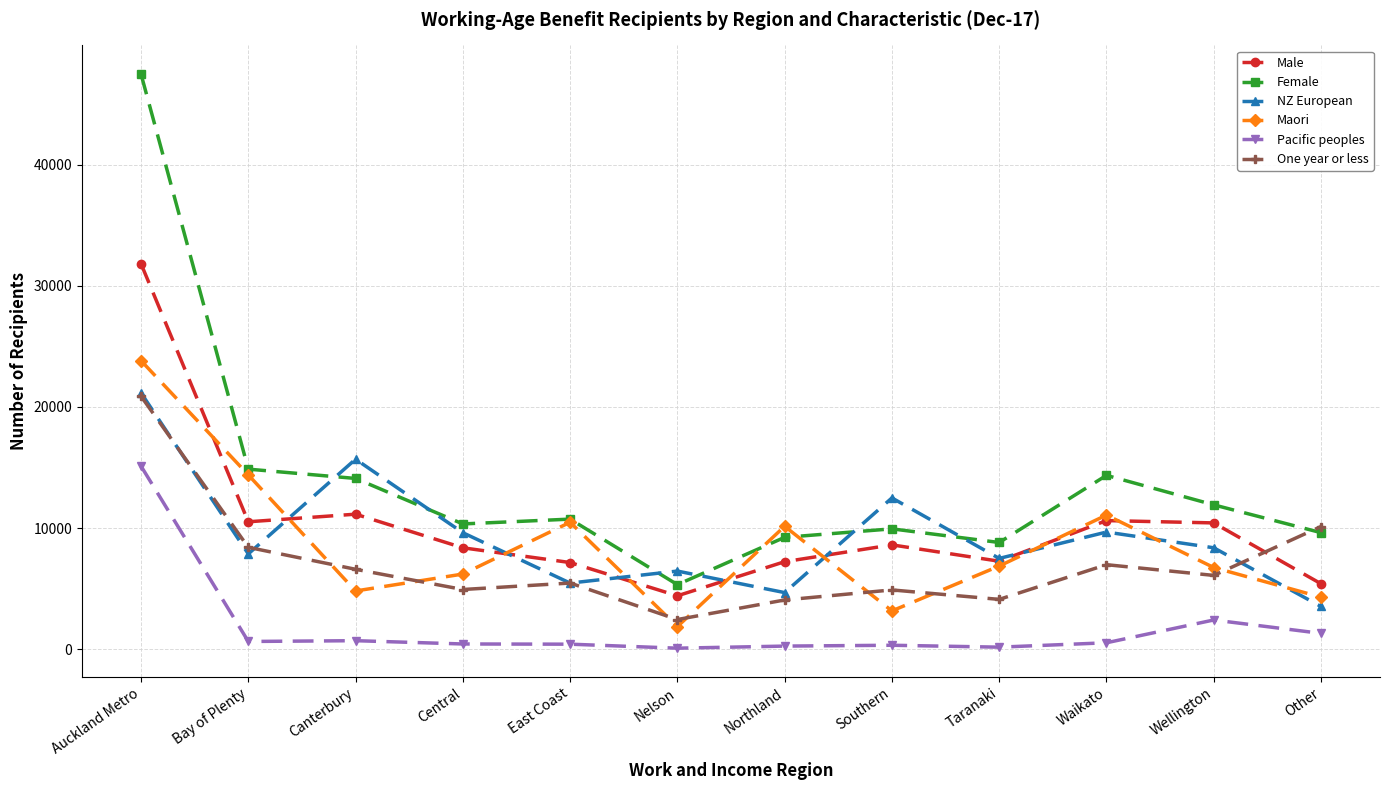

At which category is the sum across all series the highest?

Auckland Metro